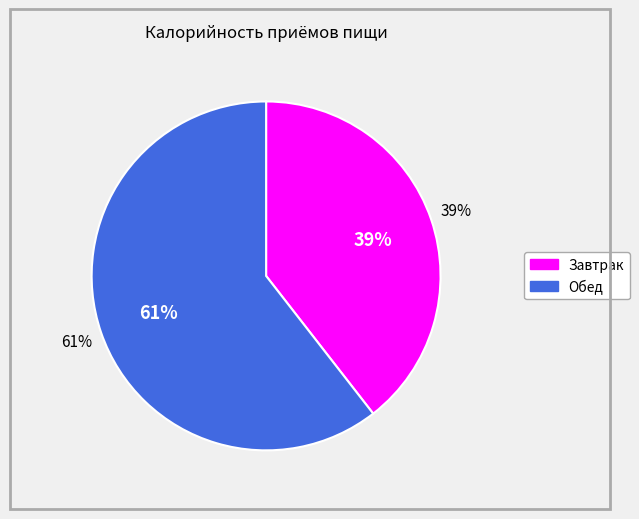

Does Завтрак represent more than half of the total?

No